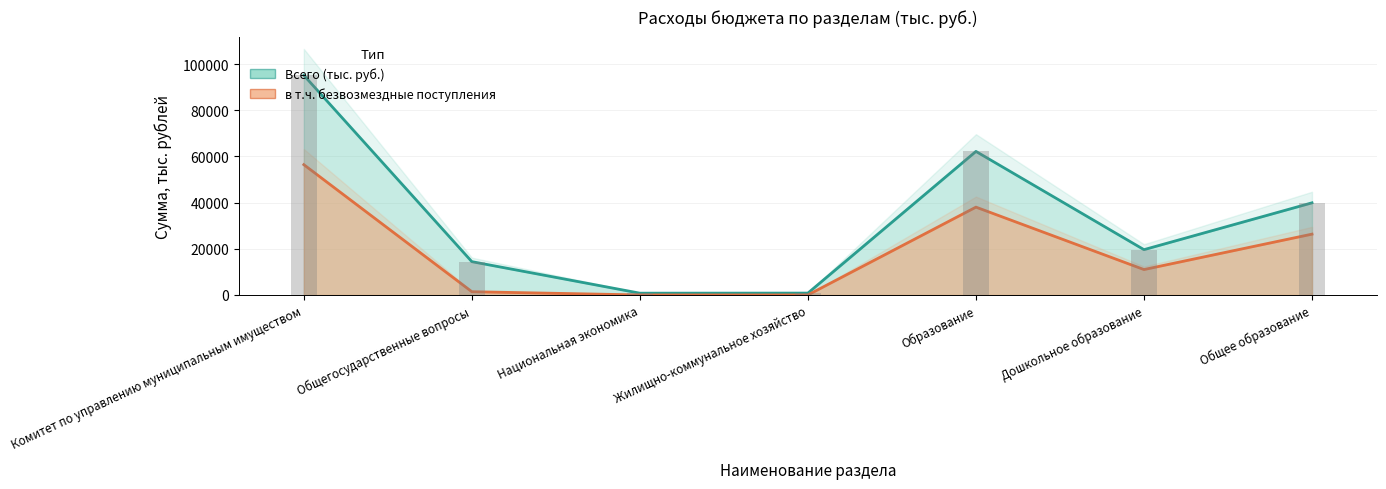

Reading left to right, list all the values displayed in this chart.

Всего (тыс. руб.): 95165	14419	764	800	62182	19621	39908
в т.ч. безвозмездные поступления: 56445	1400	0	0	38045	11000	26345